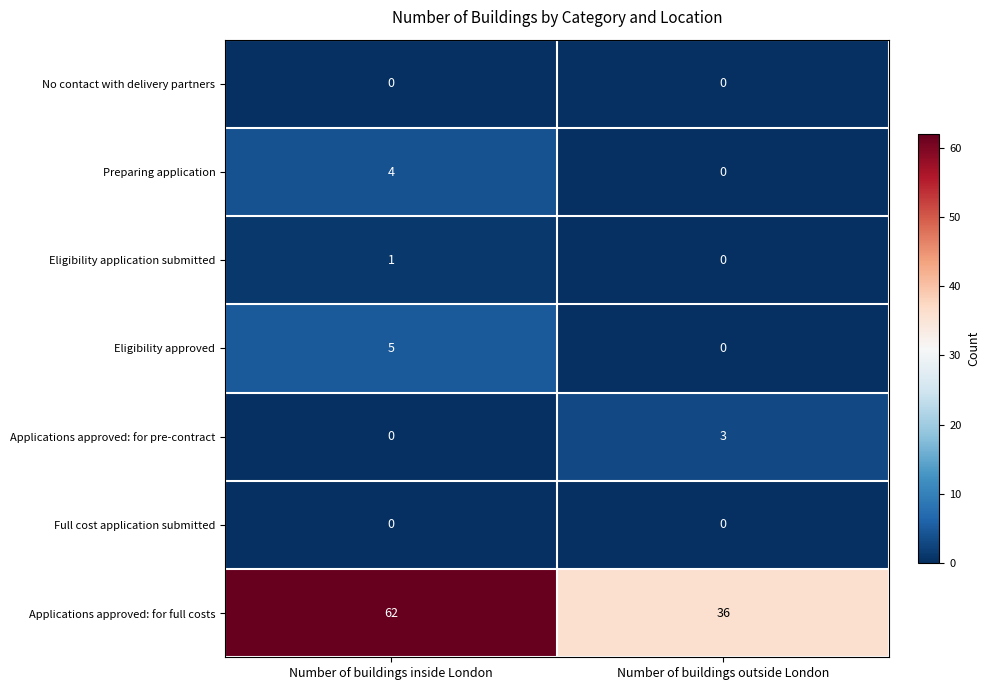

Which series has the widest spread of values?

Applications approved: for full costs